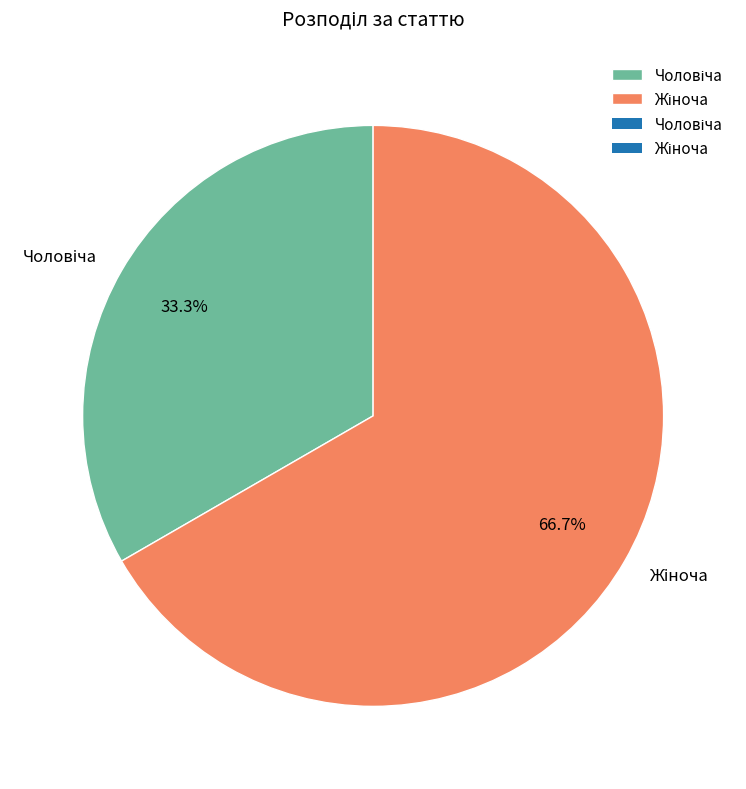

Is there a majority slice in this chart?

Yes